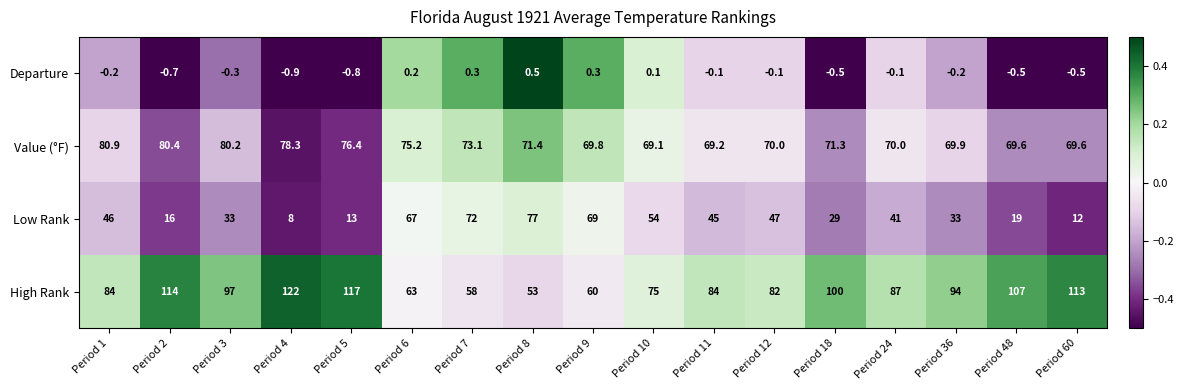

What is the total value across all series at Period 7?

203.4